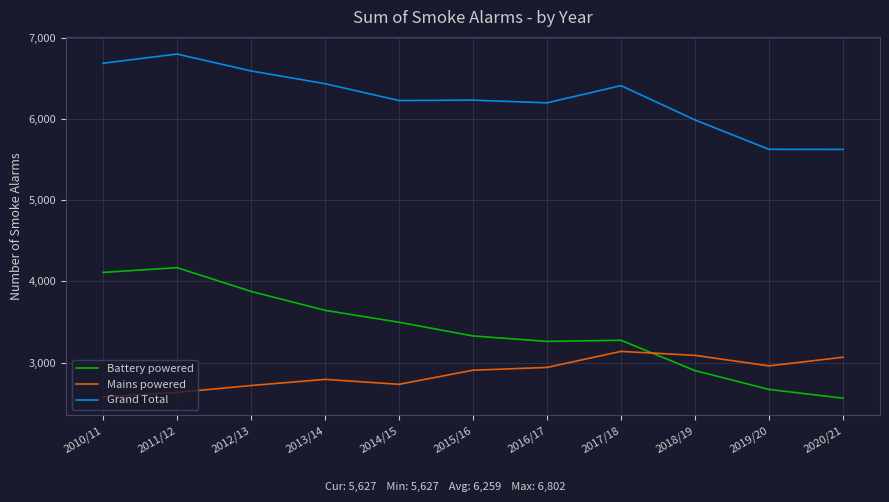

What are all the series names shown in the legend?

Battery powered, Mains powered, Grand Total